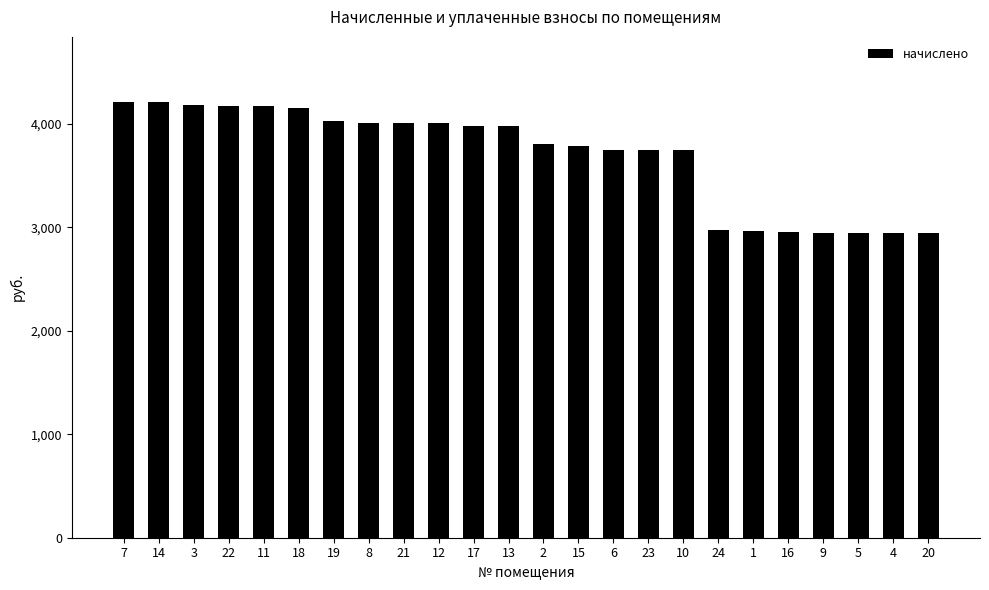

What is the average value?

3690.9